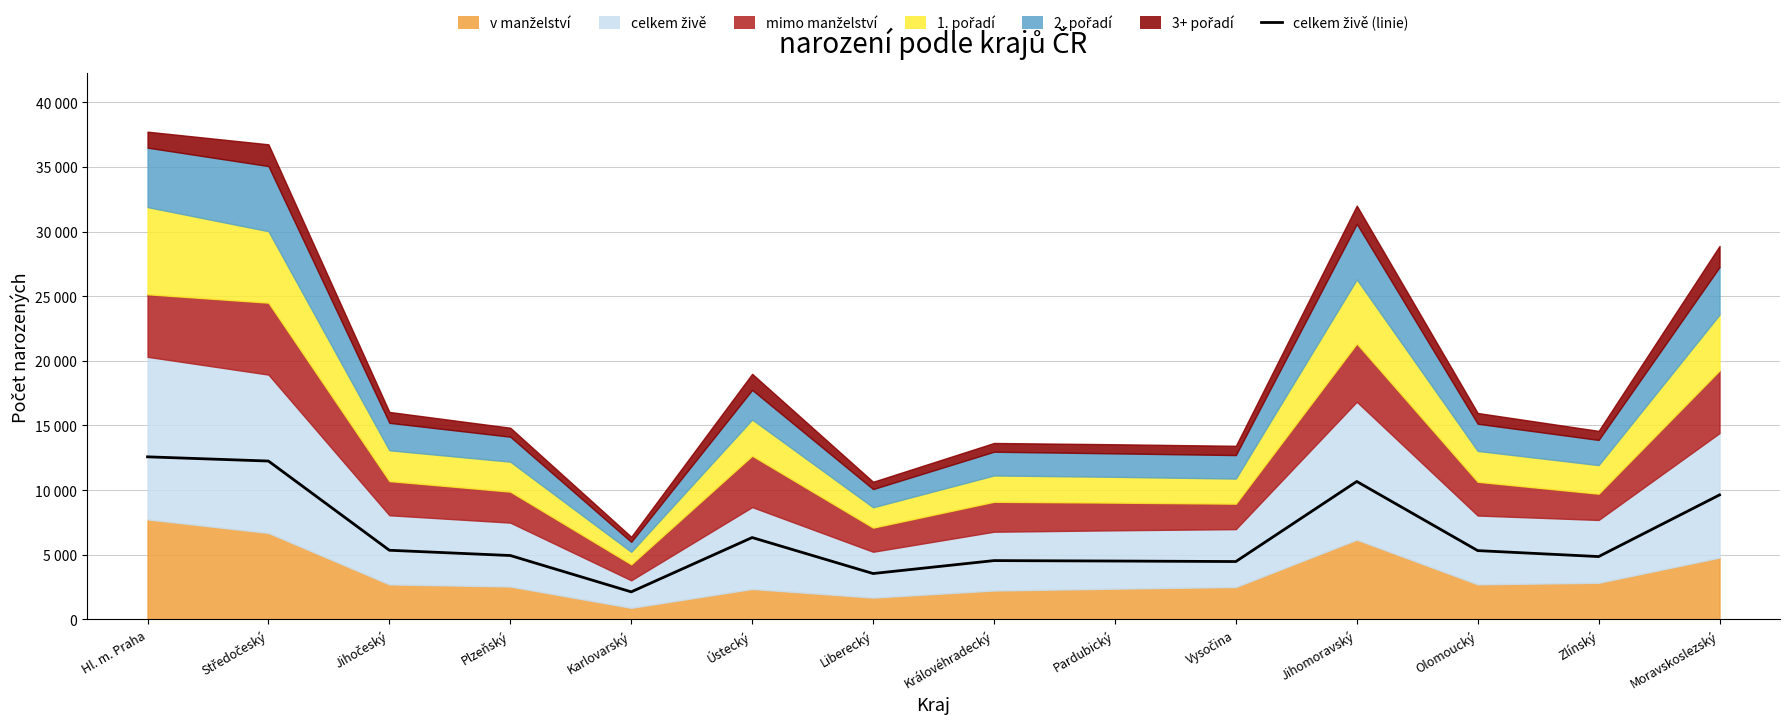

Reading right to left, transcribe all the data shown in this chart.

9629	4861	5322	10669	4476	4516	4549	3549	6332	2131	4942	5349	12249	12575